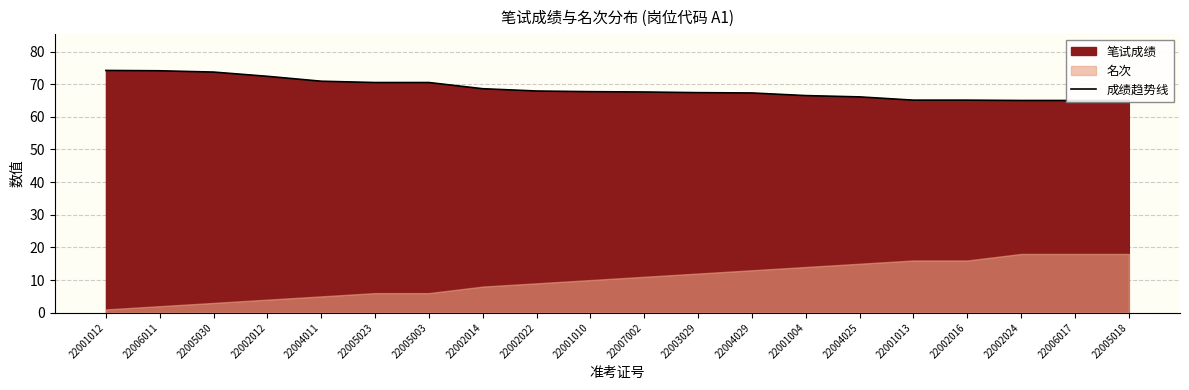

What is the value of the 15th point from the left?

66.1